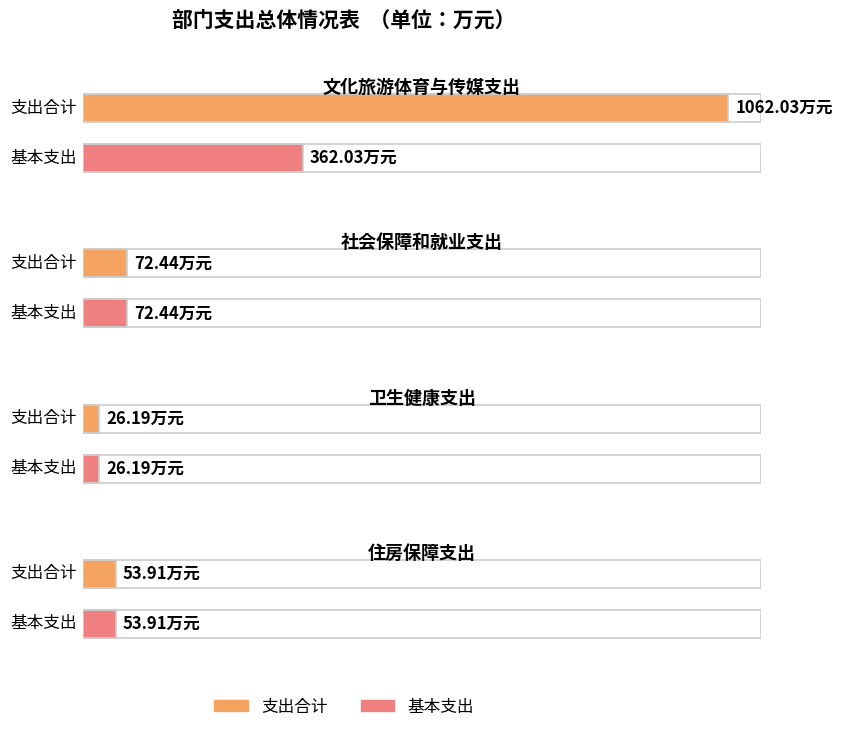

At which category is the sum across all series the highest?

文化旅游体育与传媒支出